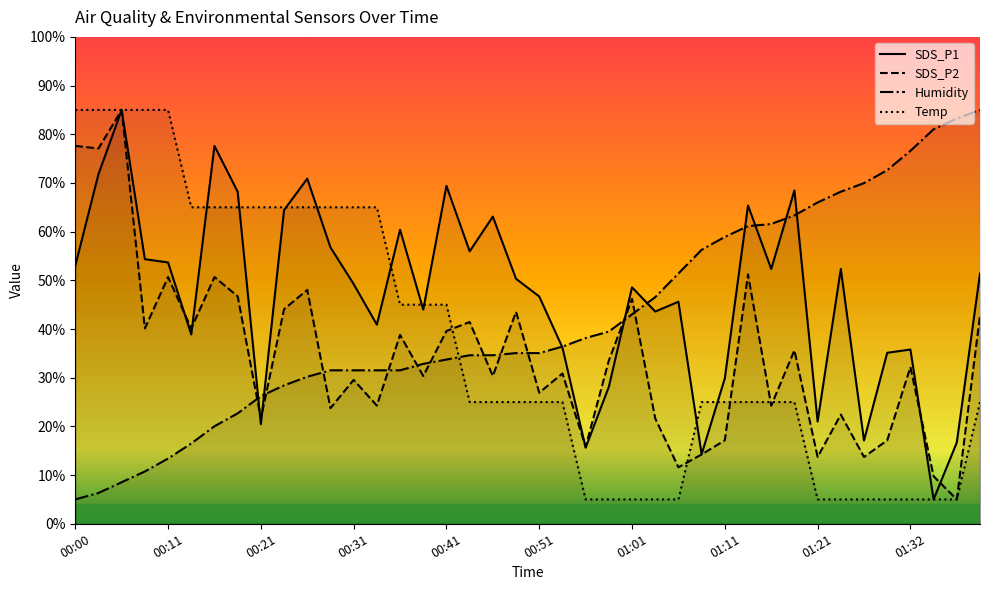

Is it true that SDS_P1 equals 66.2 at 01:06?

False